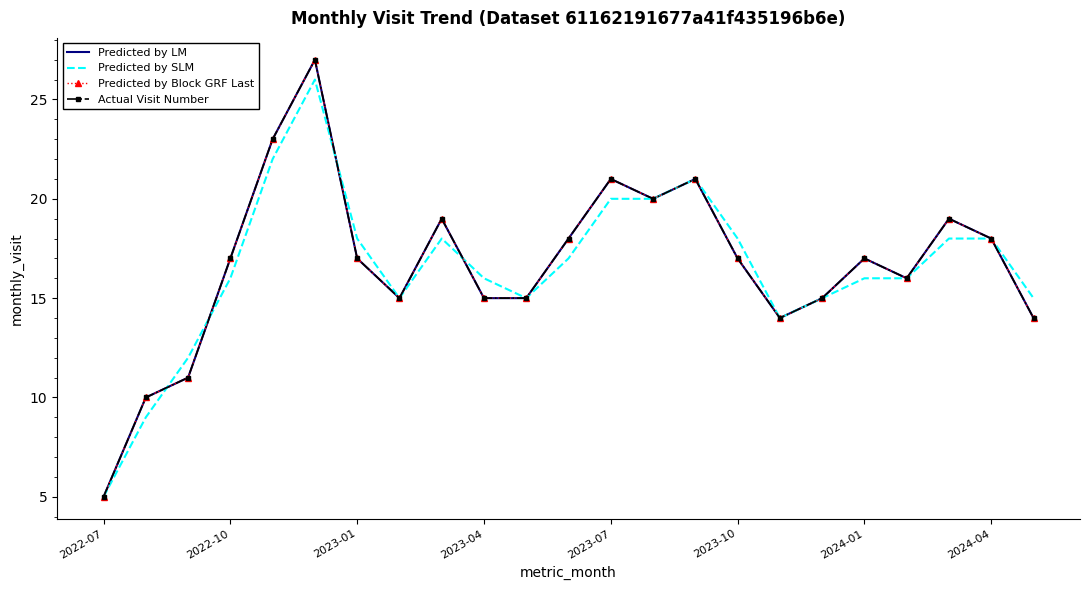

Is this an area chart (filled region under the line)?

No